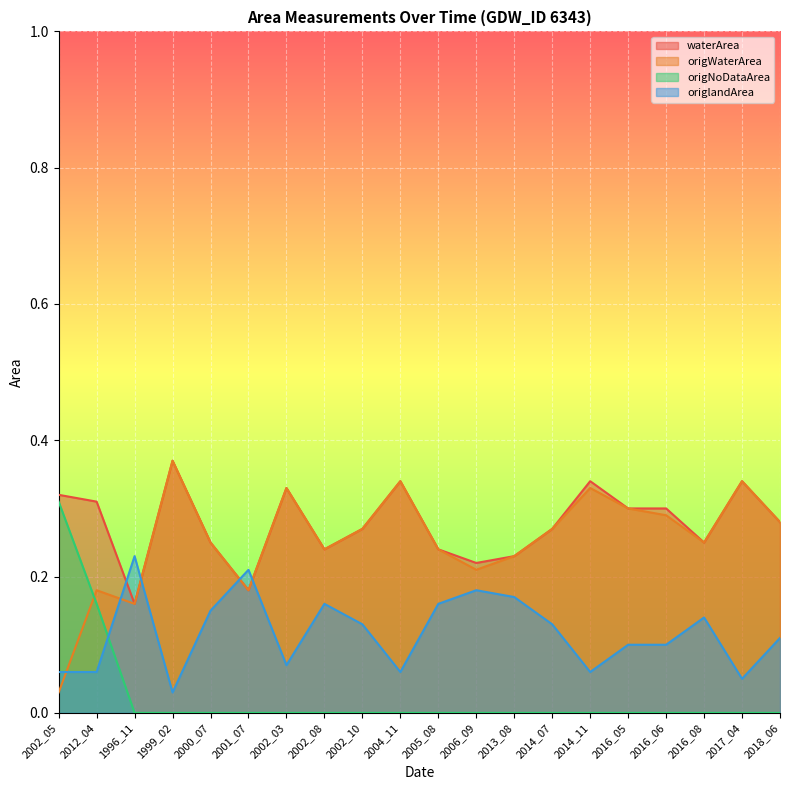

Reading left to right, transcribe all the data shown in this chart.

waterArea: 2002_05=0.3	2012_04=0.3	1996_11=0.2	1999_02=0.4	2000_07=0.2	2001_07=0.2	2002_03=0.3	2002_08=0.2	2002_10=0.3	2004_11=0.3	2005_08=0.2	2006_09=0.2	2013_08=0.2	2014_07=0.3	2014_11=0.3	2016_05=0.3	2016_06=0.3	2016_08=0.2	2017_04=0.3	2018_06=0.3
origWaterArea: 2002_05=0.0	2012_04=0.2	1996_11=0.2	1999_02=0.4	2000_07=0.2	2001_07=0.2	2002_03=0.3	2002_08=0.2	2002_10=0.3	2004_11=0.3	2005_08=0.2	2006_09=0.2	2013_08=0.2	2014_07=0.3	2014_11=0.3	2016_05=0.3	2016_06=0.3	2016_08=0.2	2017_04=0.3	2018_06=0.3
origNoDataArea: 2002_05=0.3	2012_04=0.2	1996_11=0.0	1999_02=0.0	2000_07=0.0	2001_07=0.0	2002_03=0.0	2002_08=0.0	2002_10=0.0	2004_11=0.0	2005_08=0.0	2006_09=0.0	2013_08=0.0	2014_07=0.0	2014_11=0.0	2016_05=0.0	2016_06=0.0	2016_08=0.0	2017_04=0.0	2018_06=0.0
origlandArea: 2002_05=0.1	2012_04=0.1	1996_11=0.2	1999_02=0.0	2000_07=0.1	2001_07=0.2	2002_03=0.1	2002_08=0.2	2002_10=0.1	2004_11=0.1	2005_08=0.2	2006_09=0.2	2013_08=0.2	2014_07=0.1	2014_11=0.1	2016_05=0.1	2016_06=0.1	2016_08=0.1	2017_04=0.1	2018_06=0.1